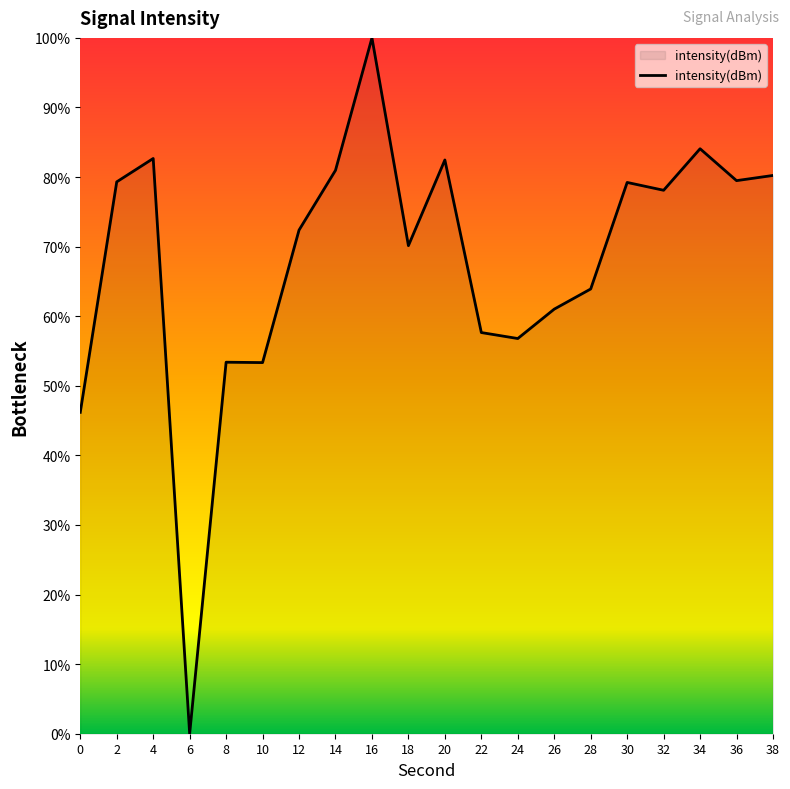

What is the difference between the maximum and minimum values?

100.0